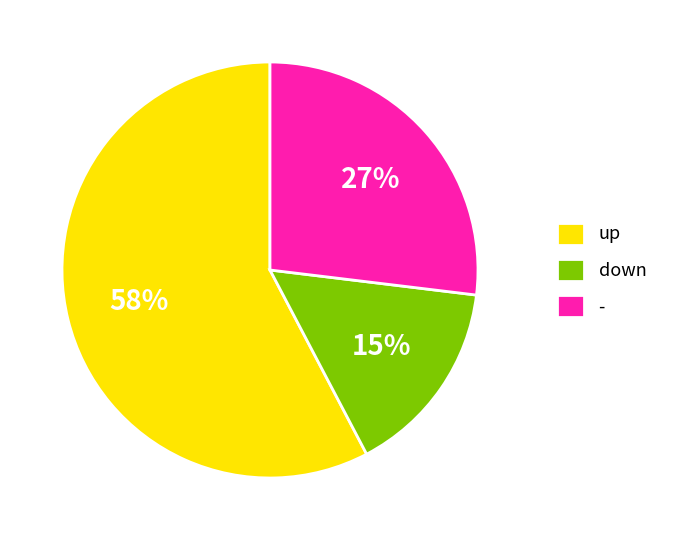

What is the smallest slice in the pie chart?

down